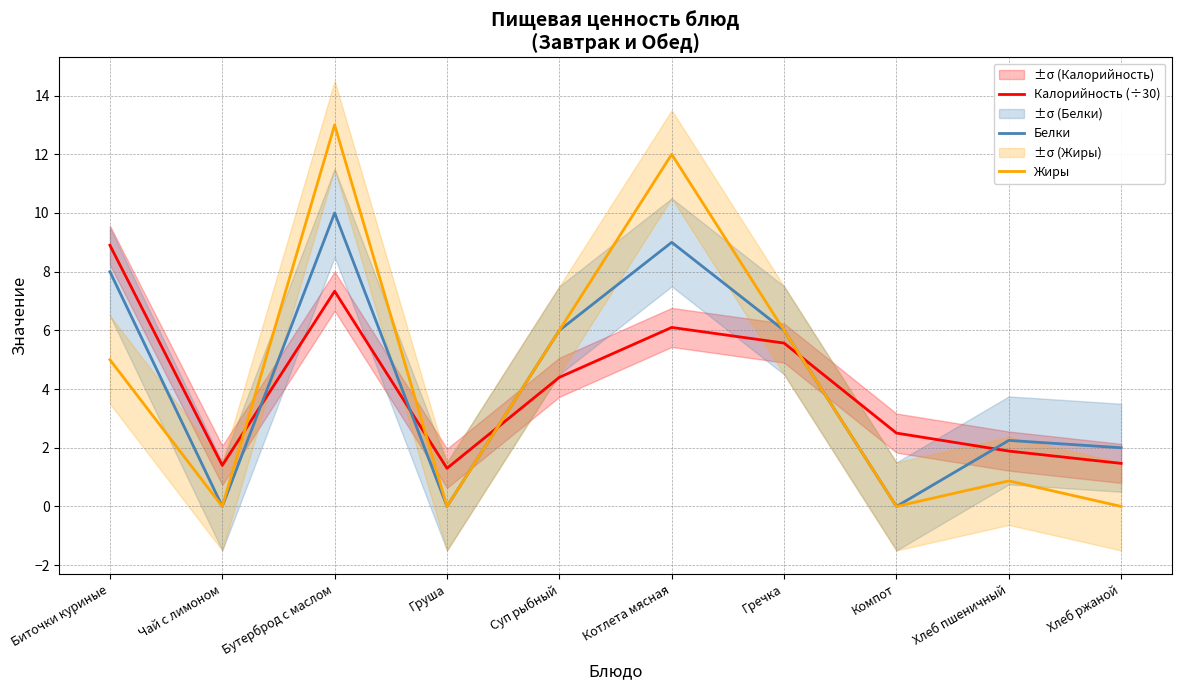

Reading right to left, list all the values displayed in this chart.

Калорийность (÷30): Хлеб ржаной=1.5	Хлеб пшеничный=1.9	Компот=2.5	Гречка=5.6	Котлета мясная=6.1	Суп рыбный=4.4	Груша=1.3	Бутерброд с маслом=7.3	Чай с лимоном=1.4	Биточки куриные=8.9
Белки: Хлеб ржаной=2.0	Хлеб пшеничный=2.2	Компот=0.0	Гречка=6.0	Котлета мясная=9.0	Суп рыбный=6.0	Груша=0.0	Бутерброд с маслом=10.0	Чай с лимоном=0.0	Биточки куриные=8.0
Жиры: Хлеб ржаной=0.0	Хлеб пшеничный=0.9	Компот=0.0	Гречка=6.0	Котлета мясная=12.0	Суп рыбный=6.0	Груша=0.0	Бутерброд с маслом=13.0	Чай с лимоном=0.0	Биточки куриные=5.0